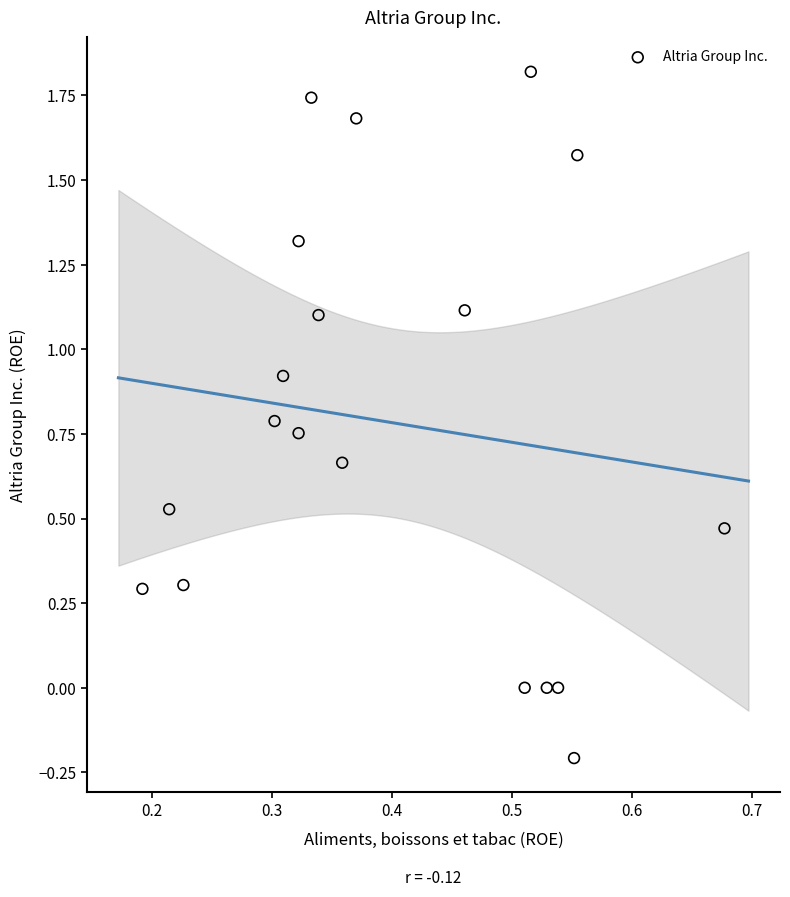

What is the range of Y values (max minus min)?

2.0